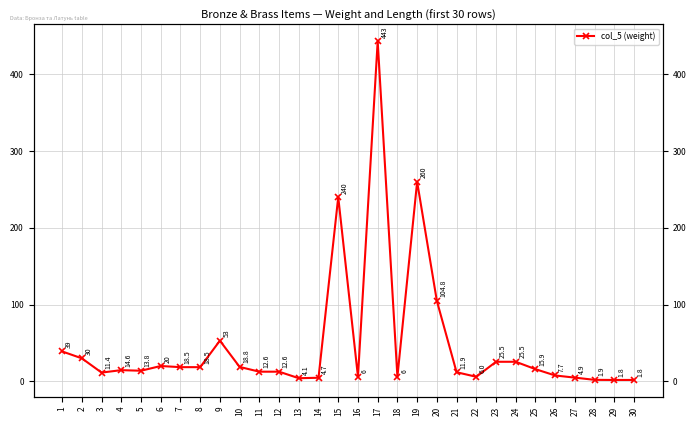

What is the difference between the values at 4 and 5?

0.8